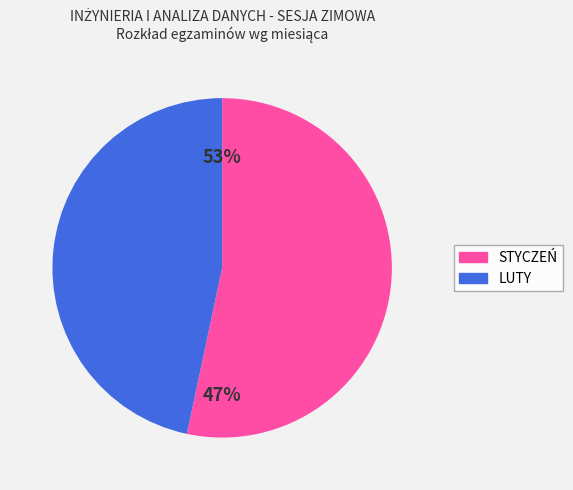

The LUTY slice represents 47% of the pie. True or false?

True